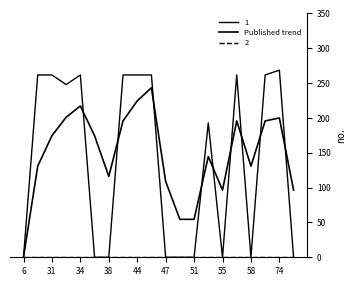

Does the chart display data point markers on the line(s)?

No